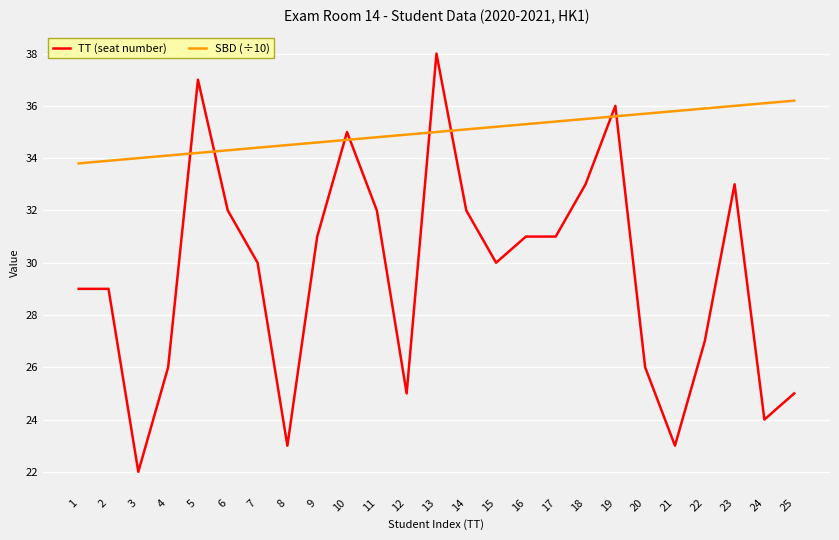

Does the chart display data point markers on the line(s)?

Yes